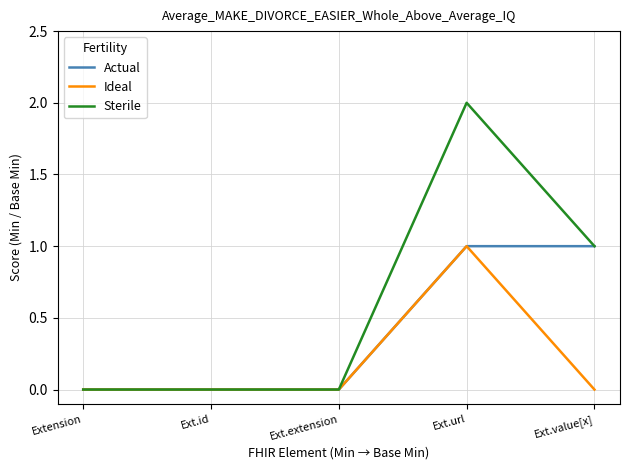

True or false: Sterile has a value of 0 at Ext.extension.

True